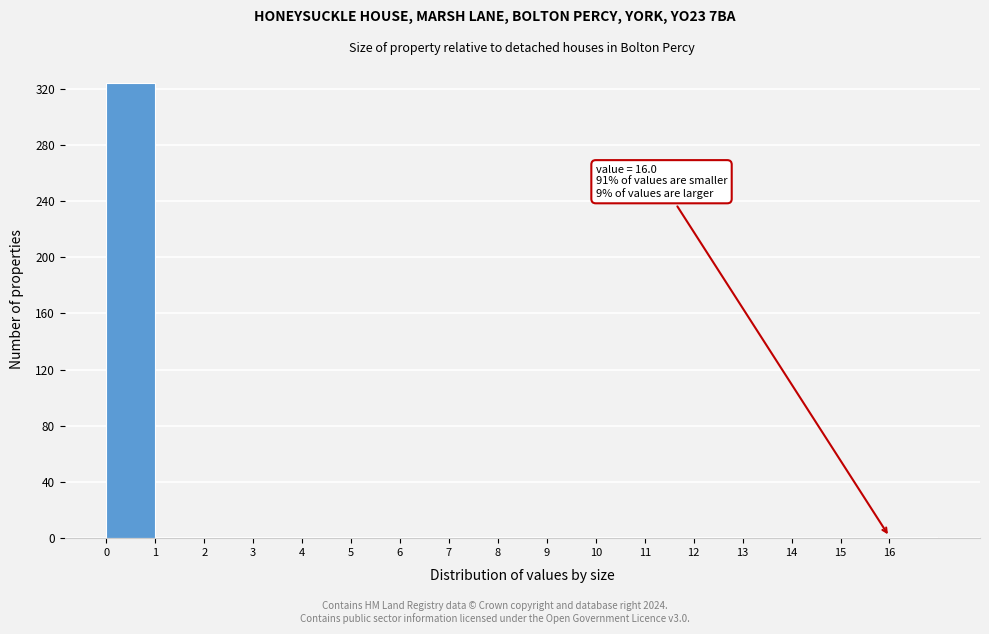

Over which range of the x-axis is the bar tallest?

0 to 1